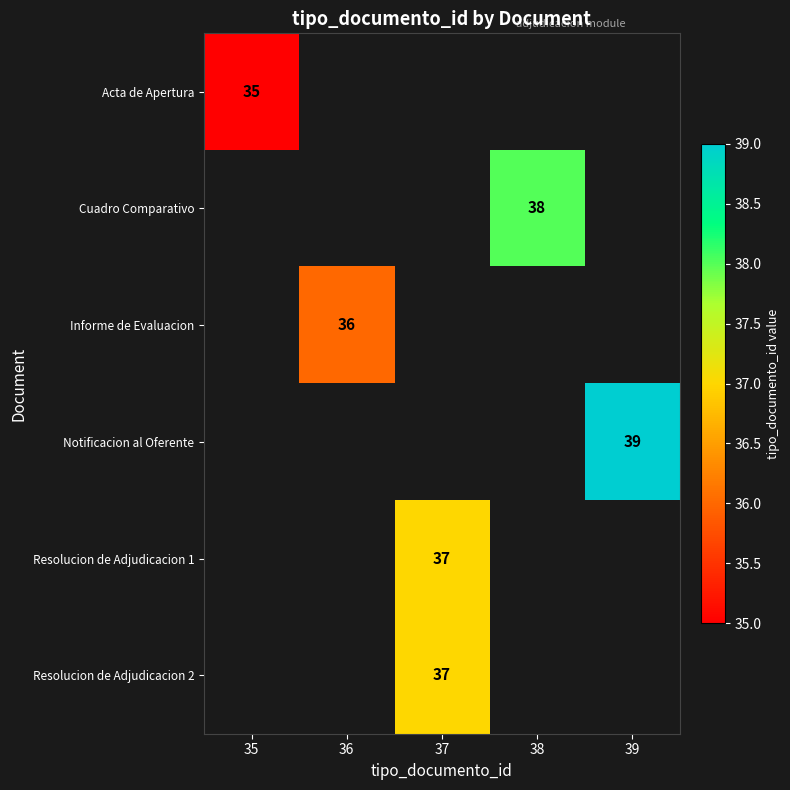

At how many categories does at least one series exceed 36?

3